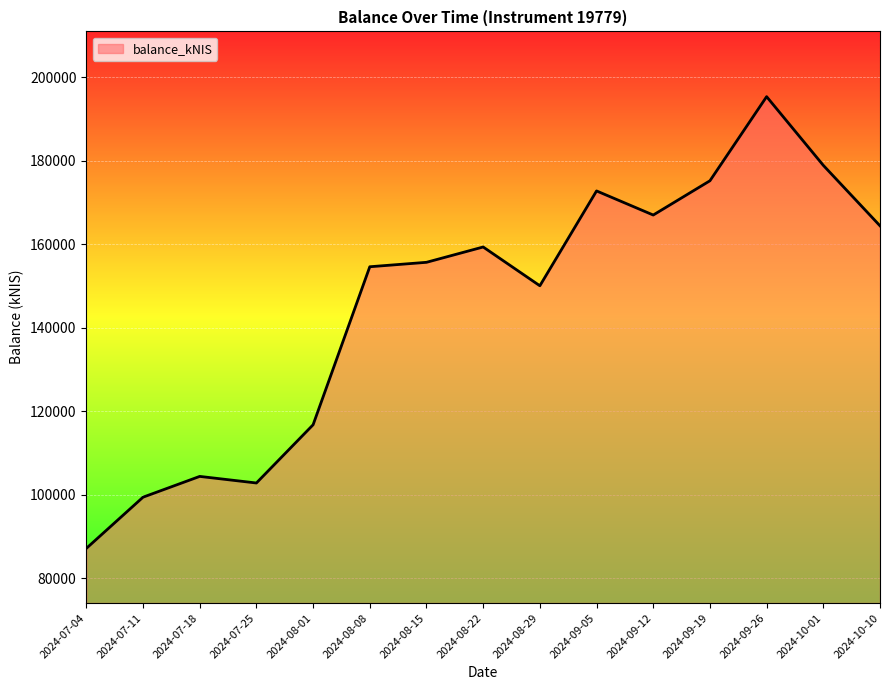

What is the ratio of the value at 2024-10-10 to the value at 2024-10-01?

0.9